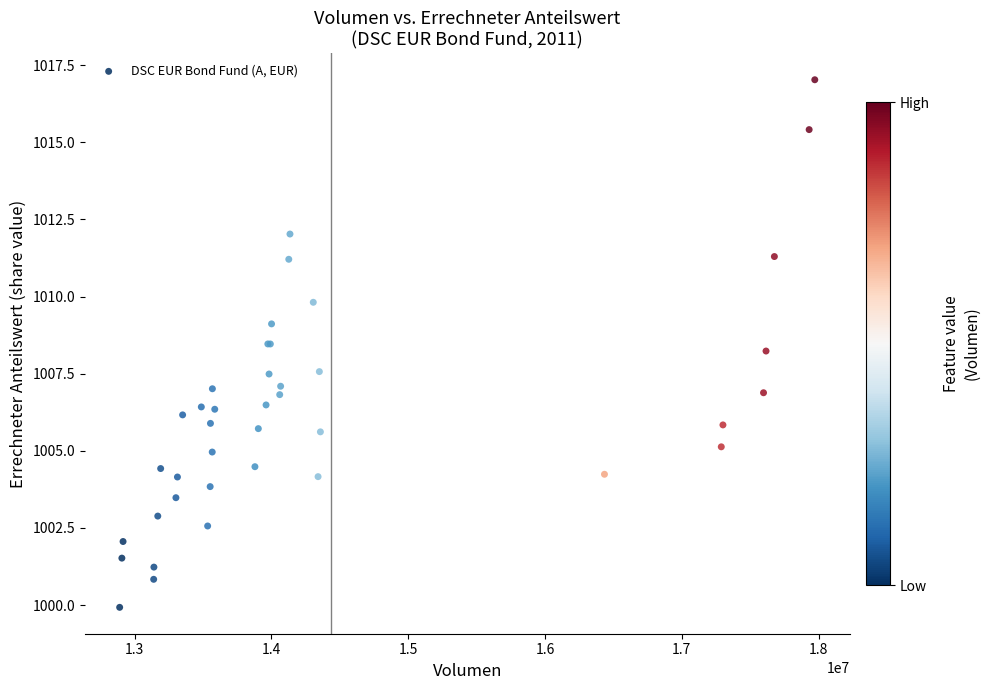

What Y value in the scatter plot is closest to 1008?

1008.2